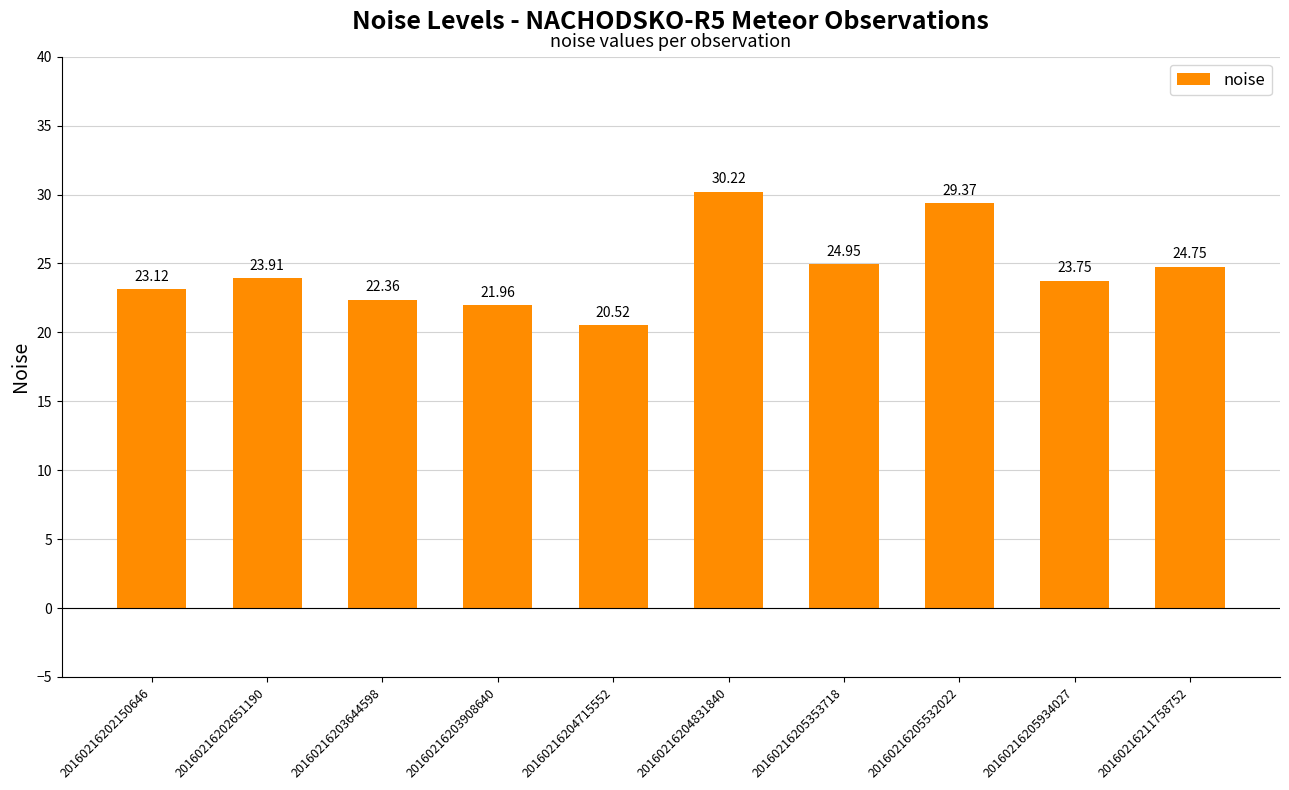

Between 20160216204715552 and 20160216202150646, which is larger?

20160216202150646